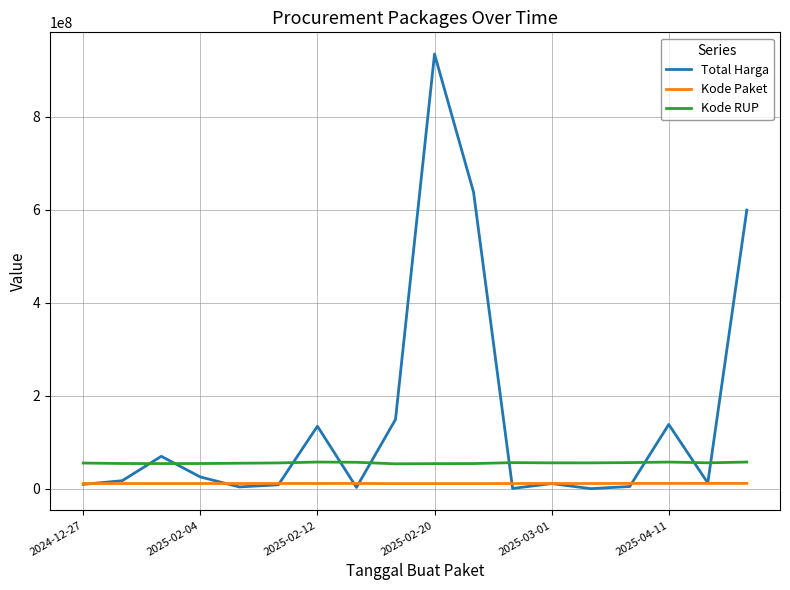

True or false: Kode Paket and Kode RUP cross at least once.

False